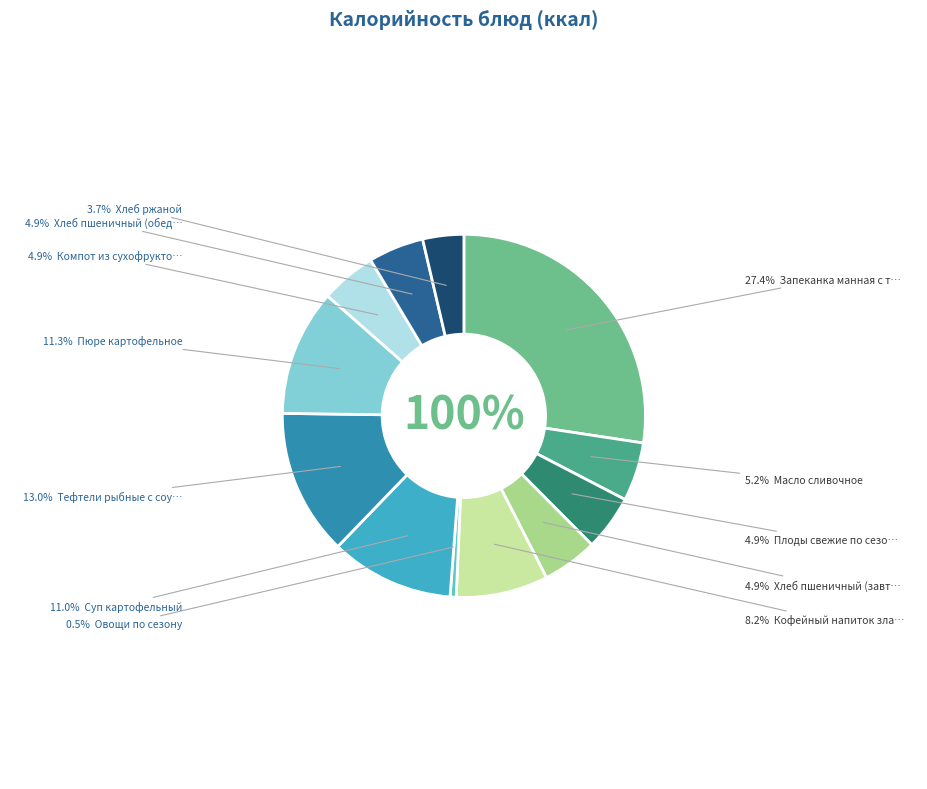

To the nearest percent, what is the difference between the largest and smallest slice percentages?

27%